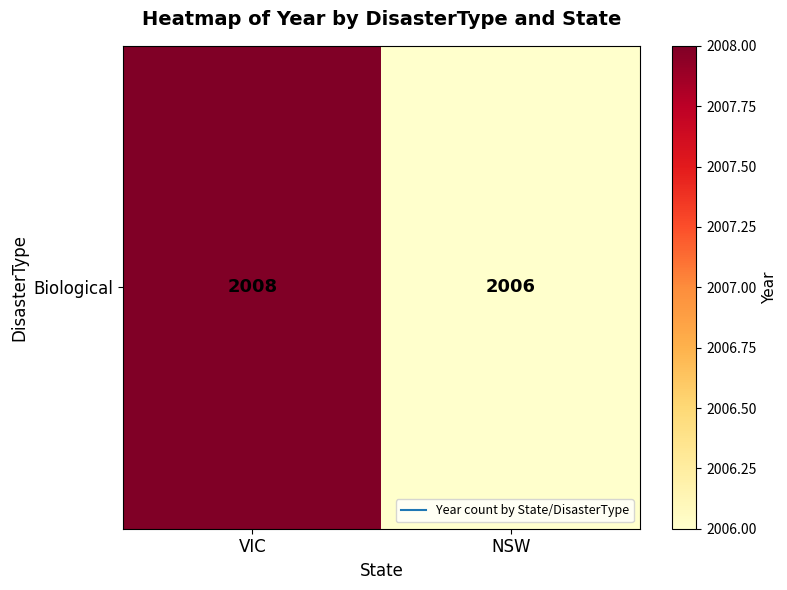

What is the difference between the values at VIC and NSW?

2